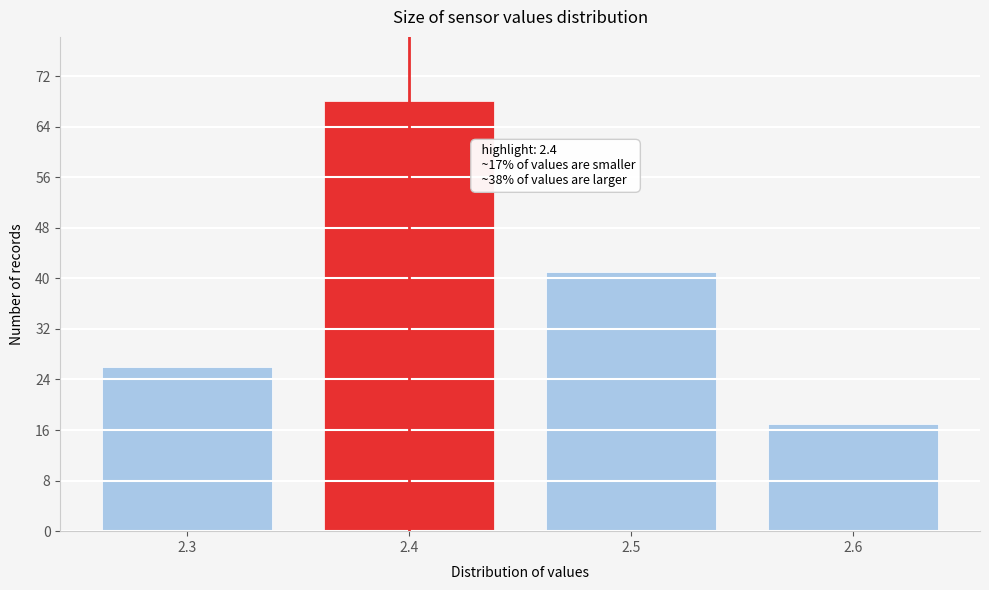

Over which range of the x-axis is the bar tallest?

2.35 to 2.45